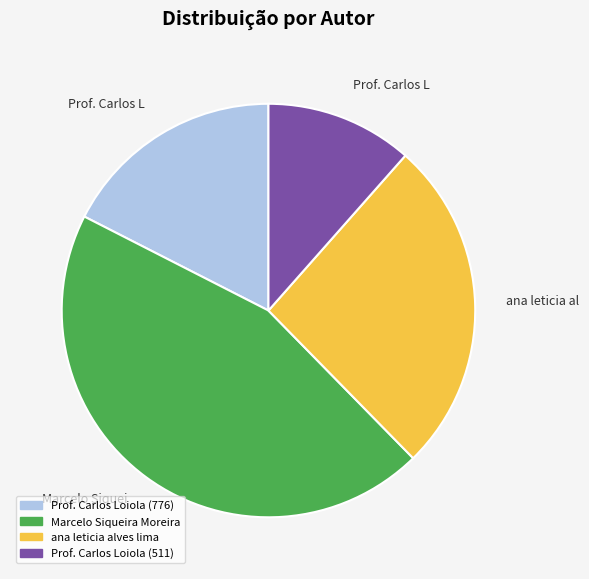

Is Marcelo Siqueira Moreira the majority of the pie?

No